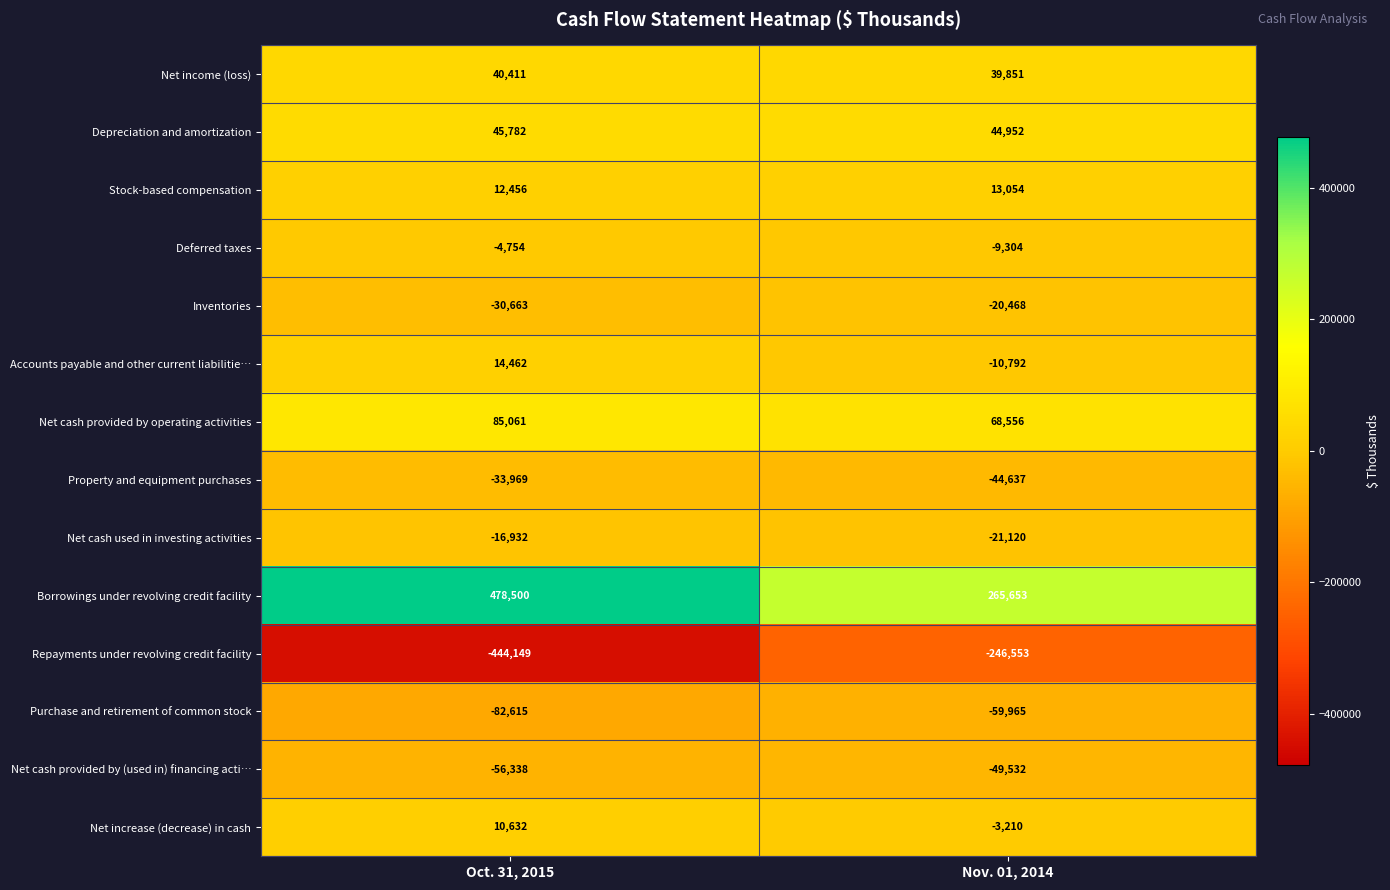

What is the greatest value displayed?

478500